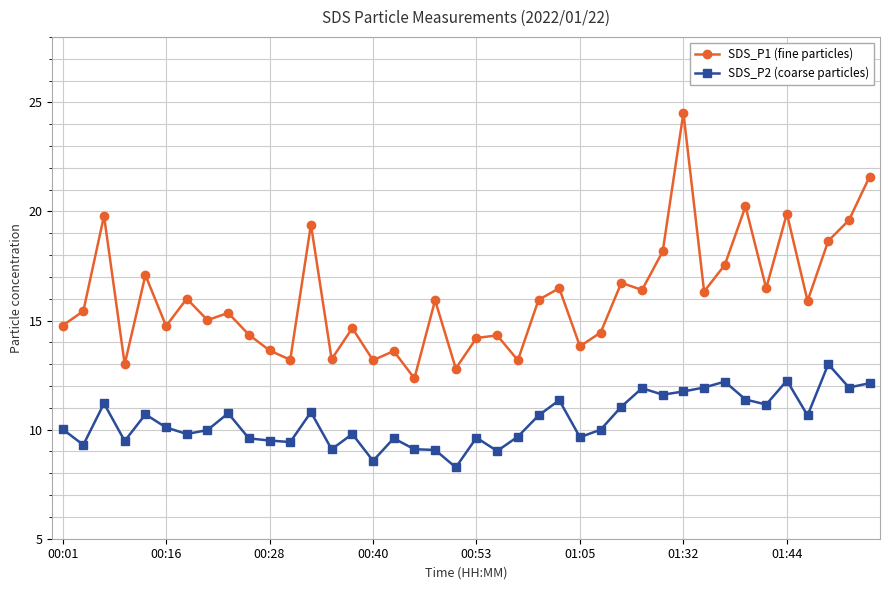

Which series has the widest spread of values?

SDS_P1 (fine particles)